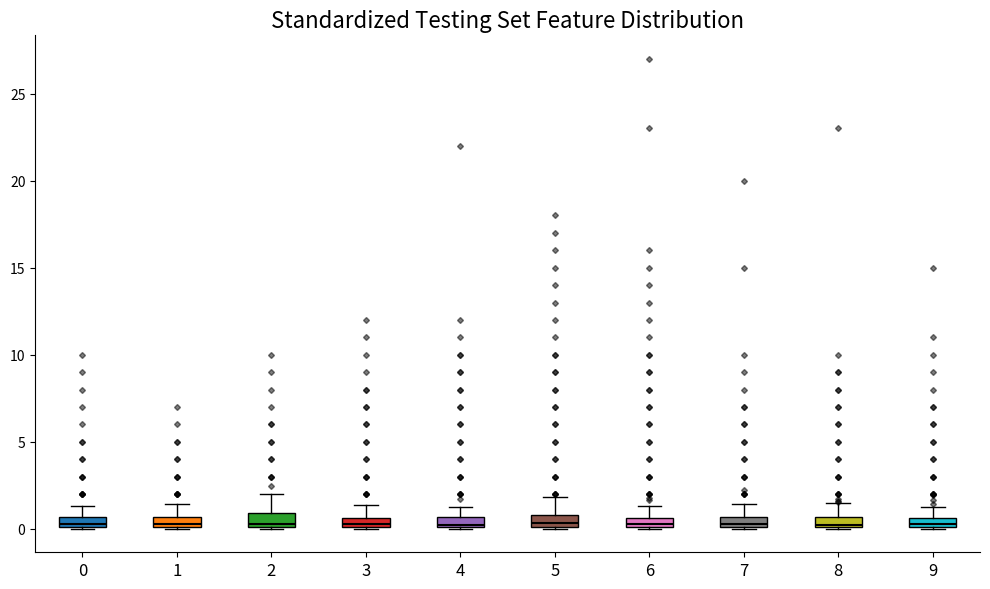

Where does the upper whisker of the box at x = 6 end on the y-axis? The values are not printed on the chart, so give them approximately, as read against the axis.

1.5